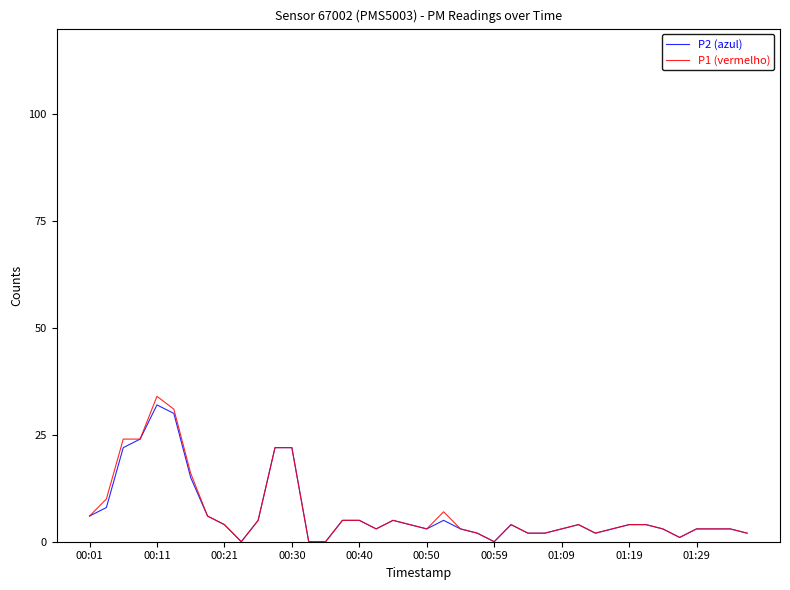

How many series are shown in this chart?

2